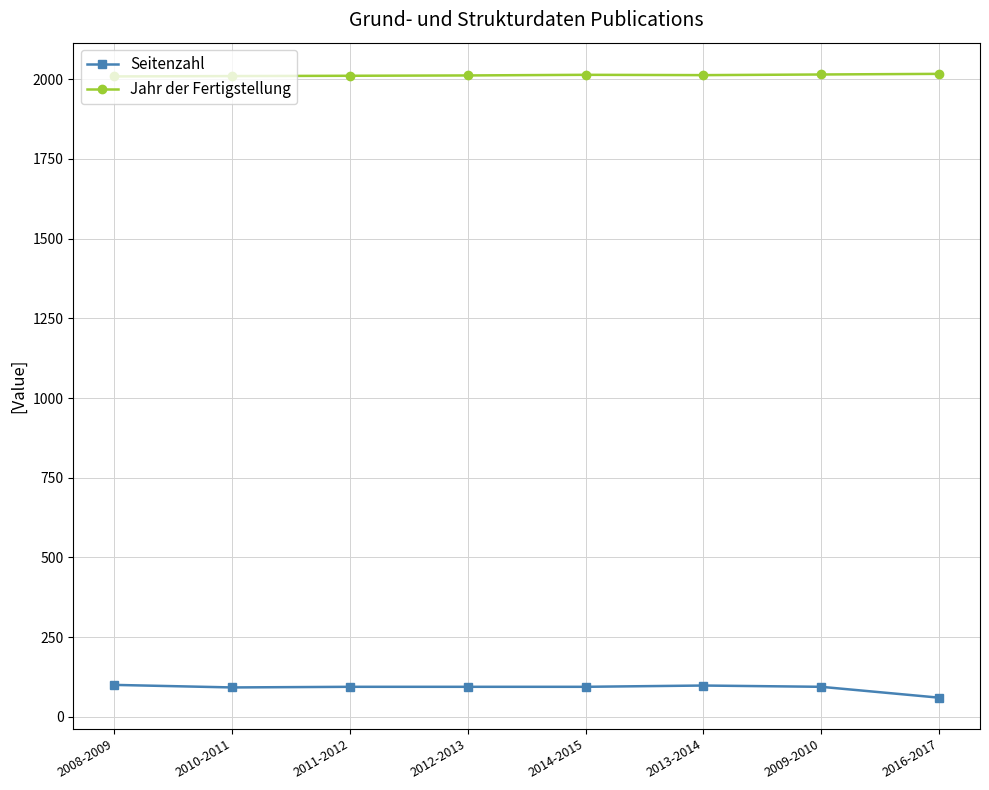

Rank the series by their maximum value, from highest to lowest.

Jahr der Fertigstellung, Seitenzahl